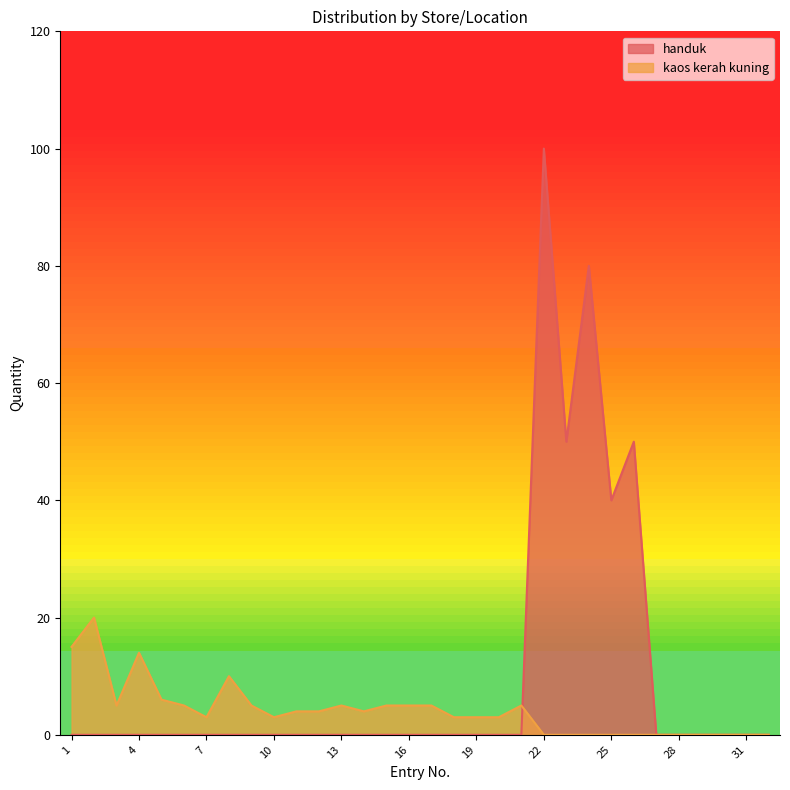

What is the difference between the maximum and minimum values in the kaos kerah kuning series?

20